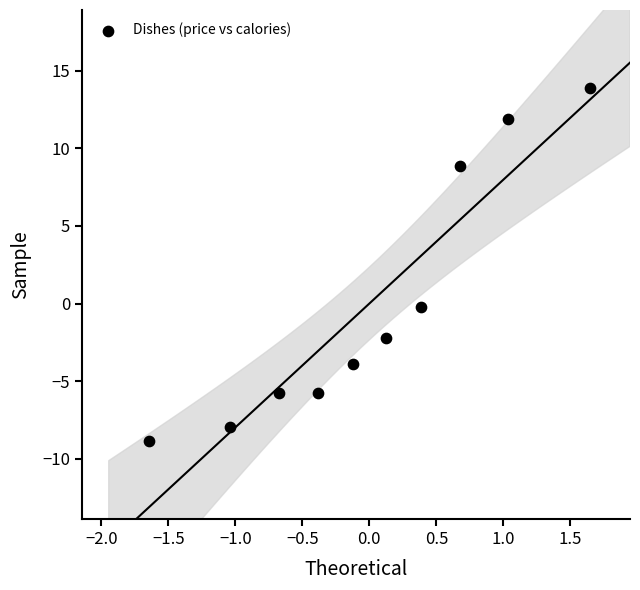

List the coordinates of all points as (Y, X) pairs, reading left to right.

(-8.9, -1.6)  (-7.9, -1.0)  (-5.7, -0.7)  (-5.7, -0.4)  (-3.9, -0.1)  (-2.2, 0.1)  (-0.3, 0.4)  (8.9, 0.7)  (11.8, 1.0)  (13.9, 1.6)